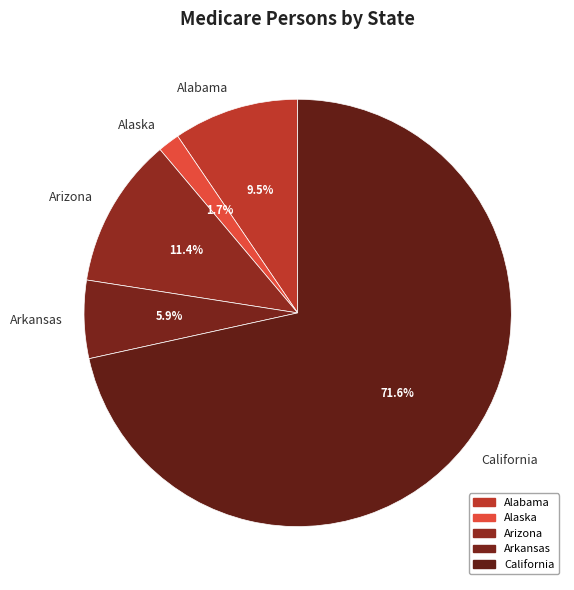

Is the sum of Arkansas and Alabama greater than half?

No